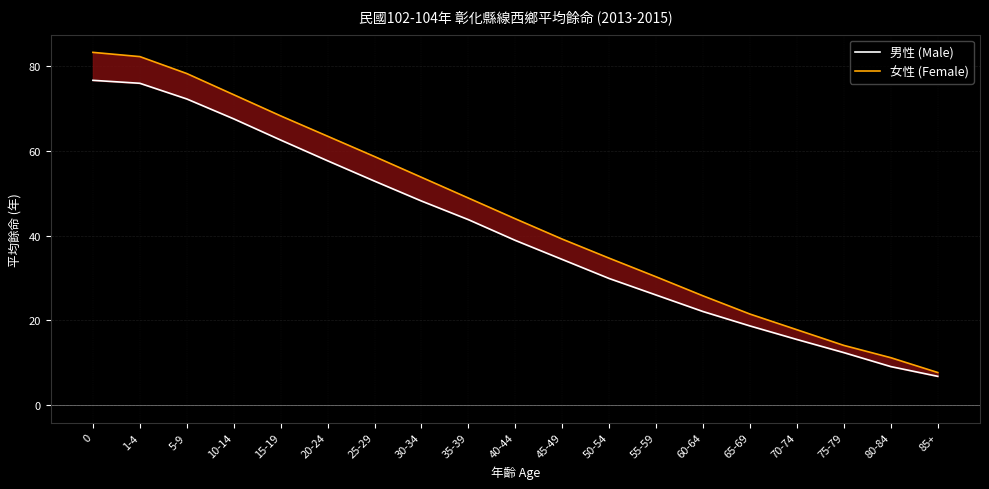

The 男性 (Male) series shows 32.7 at 65-69. True or false?

False